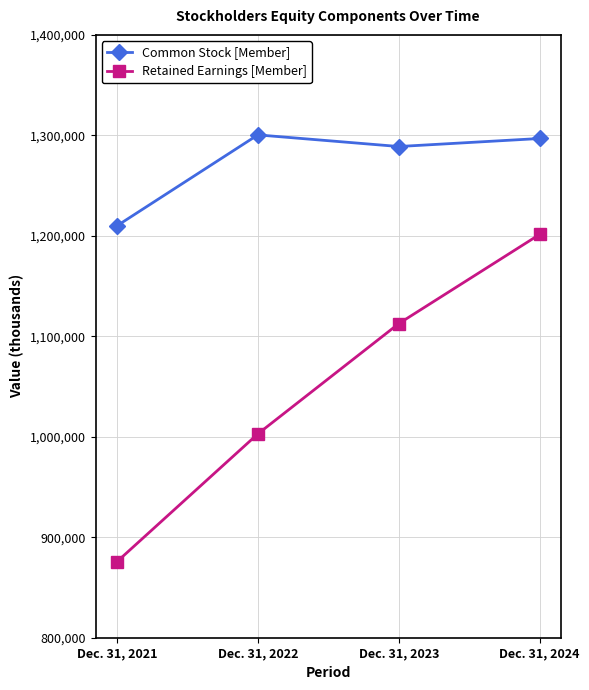

Is it true that Common Stock [Member] equals 1296881 at Dec. 31, 2024?

True